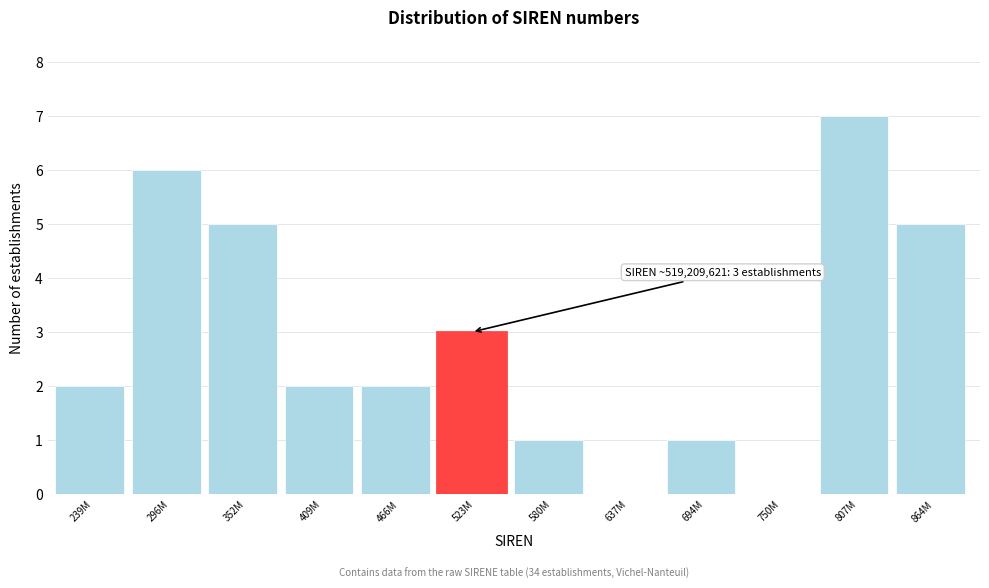

Reading left to right, extract all data points from this chart.

239M=2	296M=6	352M=5	409M=2	466M=2	523M=3	580M=1	637M=0	694M=1	750M=0	807M=7	864M=5